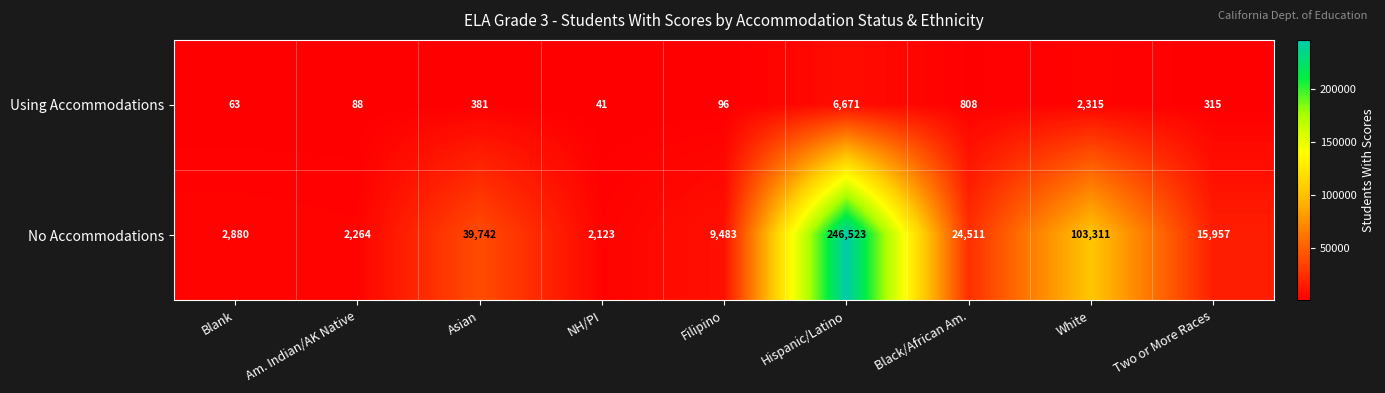

What is the difference between the highest and lowest values at Black/African Am.?

23703